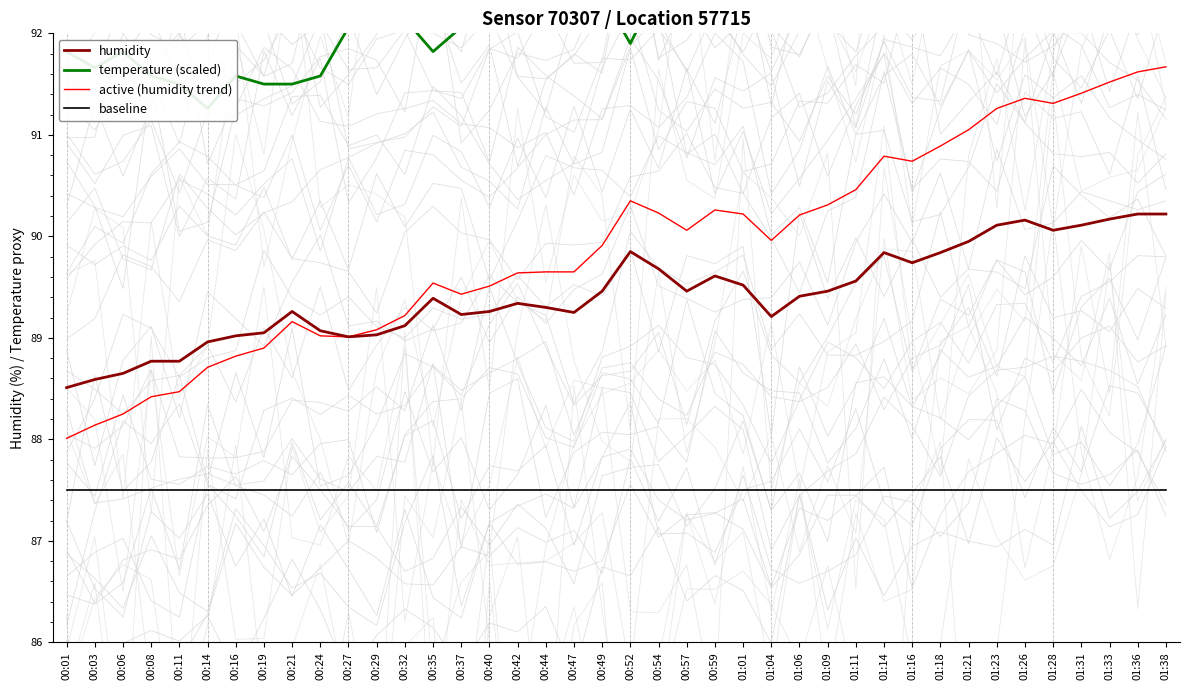

Reading right to left, extract all data points from this chart.

humidity: 01:38=90.2	01:36=90.2	01:33=90.2	01:31=90.1	01:28=90.1	01:26=90.2	01:23=90.1	01:21=90.0	01:18=89.8	01:16=89.7	01:14=89.8	01:11=89.6	01:09=89.5	01:06=89.4	01:04=89.2	01:01=89.5	00:59=89.6	00:57=89.5	00:54=89.7	00:52=89.8	00:49=89.5	00:47=89.2	00:44=89.3	00:42=89.3	00:40=89.3	00:37=89.2	00:35=89.4	00:32=89.1	00:29=89.0	00:27=89.0	00:24=89.1	00:21=89.3	00:19=89.0	00:16=89.0	00:14=89.0	00:11=88.8	00:08=88.8	00:06=88.7	00:03=88.6	00:01=88.5
temperature (scaled): 01:38=95.0	01:36=95.0	01:33=94.9	01:31=95.0	01:28=94.9	01:26=94.6	01:23=94.3	01:21=94.4	01:18=94.1	01:16=94.0	01:14=94.1	01:11=94.0	01:09=93.8	01:06=94.0	01:04=94.0	01:01=93.7	00:59=92.9	00:57=93.2	00:54=92.5	00:52=91.9	00:49=92.4	00:47=93.1	00:44=92.5	00:42=92.1	00:40=92.4	00:37=92.1	00:35=91.8	00:32=92.1	00:29=92.1	00:27=92.1	00:24=91.6	00:21=91.5	00:19=91.5	00:16=91.6	00:14=91.3	00:11=91.5	00:08=91.6	00:06=91.8	00:03=91.7	00:01=91.8
active (humidity trend): 01:38=91.7	01:36=91.6	01:33=91.5	01:31=91.4	01:28=91.3	01:26=91.4	01:23=91.3	01:21=91.0	01:18=90.9	01:16=90.7	01:14=90.8	01:11=90.5	01:09=90.3	01:06=90.2	01:04=90.0	01:01=90.2	00:59=90.3	00:57=90.1	00:54=90.2	00:52=90.3	00:49=89.9	00:47=89.7	00:44=89.6	00:42=89.6	00:40=89.5	00:37=89.4	00:35=89.5	00:32=89.2	00:29=89.1	00:27=89.0	00:24=89.0	00:21=89.2	00:19=88.9	00:16=88.8	00:14=88.7	00:11=88.5	00:08=88.4	00:06=88.2	00:03=88.1	00:01=88.0
baseline: 01:38=87.5	01:36=87.5	01:33=87.5	01:31=87.5	01:28=87.5	01:26=87.5	01:23=87.5	01:21=87.5	01:18=87.5	01:16=87.5	01:14=87.5	01:11=87.5	01:09=87.5	01:06=87.5	01:04=87.5	01:01=87.5	00:59=87.5	00:57=87.5	00:54=87.5	00:52=87.5	00:49=87.5	00:47=87.5	00:44=87.5	00:42=87.5	00:40=87.5	00:37=87.5	00:35=87.5	00:32=87.5	00:29=87.5	00:27=87.5	00:24=87.5	00:21=87.5	00:19=87.5	00:16=87.5	00:14=87.5	00:11=87.5	00:08=87.5	00:06=87.5	00:03=87.5	00:01=87.5